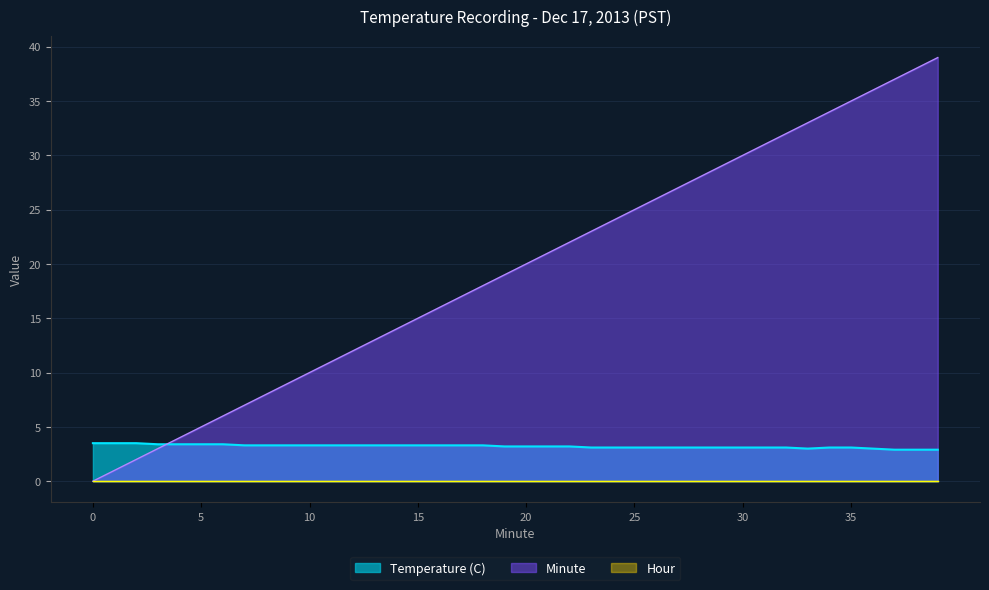

How many lines are shown in the chart?

3